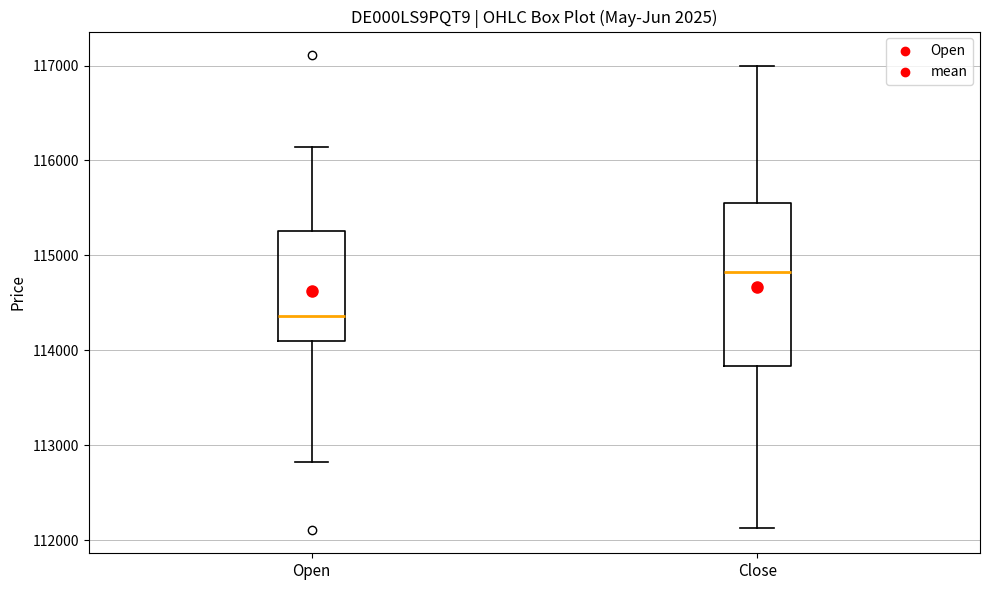

Which box has the lowest median line?

Open